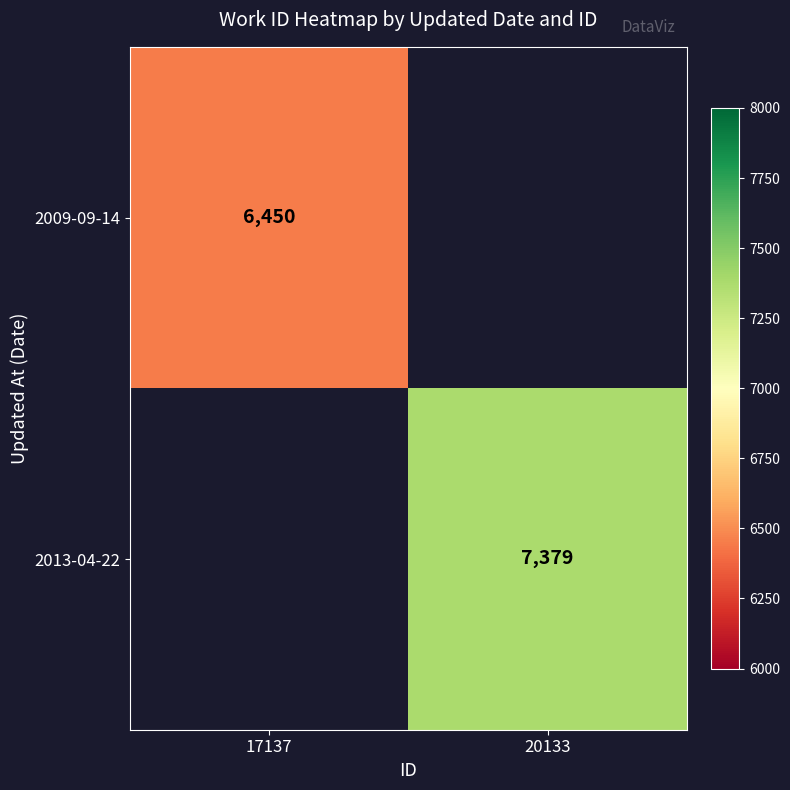

The 2013-04-22 series shows 7379 at 20133. True or false?

True